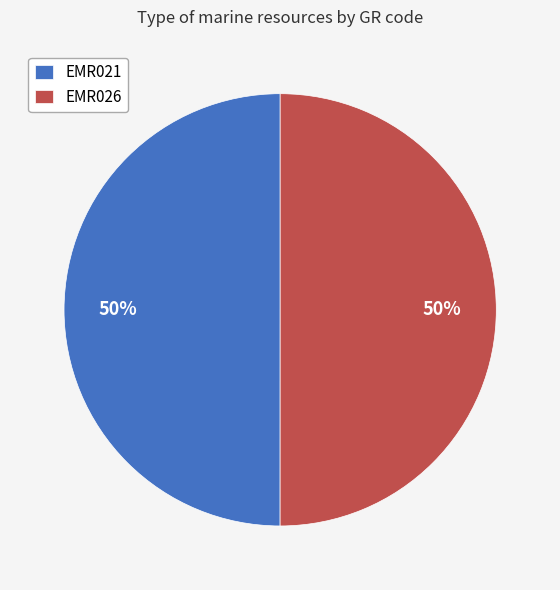

Combined, do EMR021 and EMR026 account for over 50%?

Yes